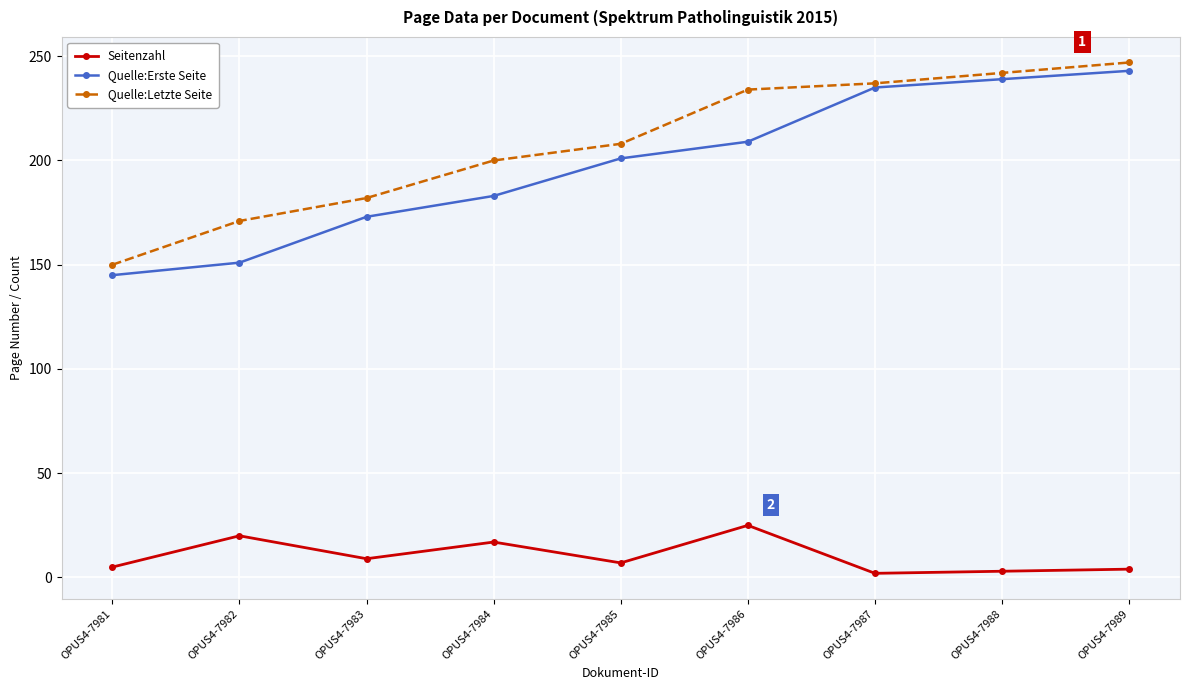

How many distinct data groups are displayed?

3